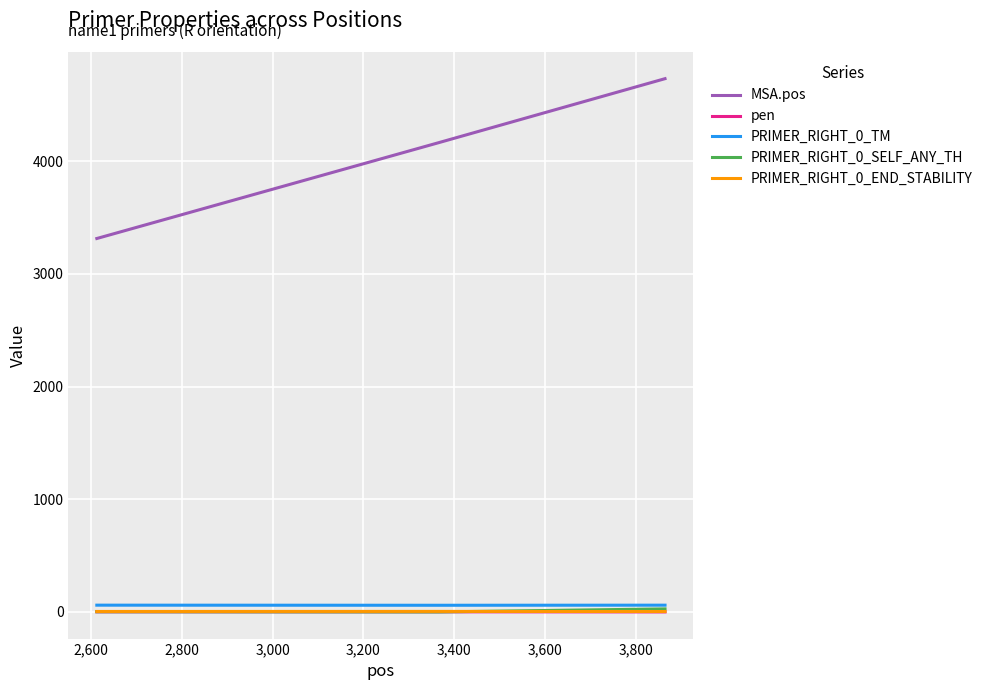

What is the highest value of the MSA.pos series?

4734.0